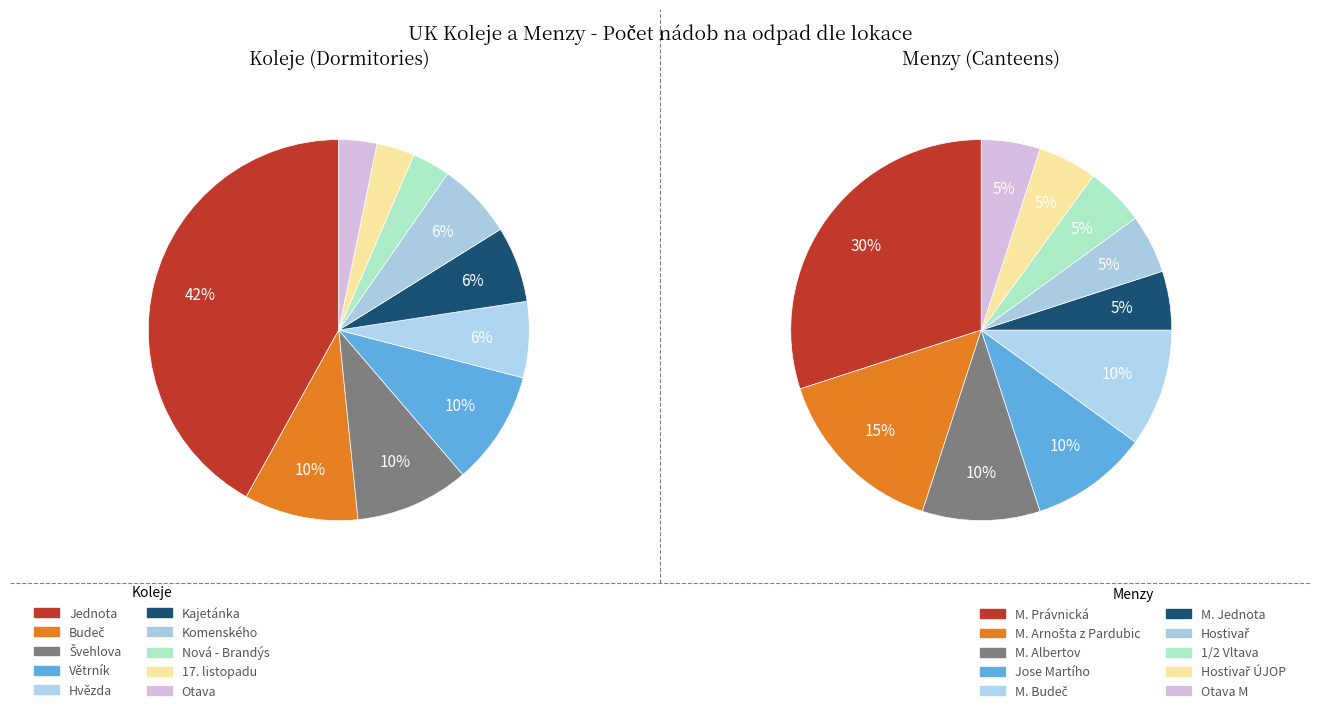

Is 8 the majority of the pie?

No